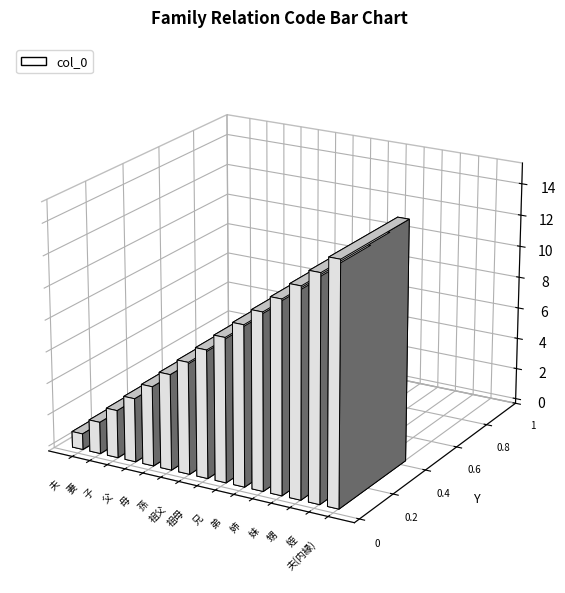

Does the chart contain any negative values?

No